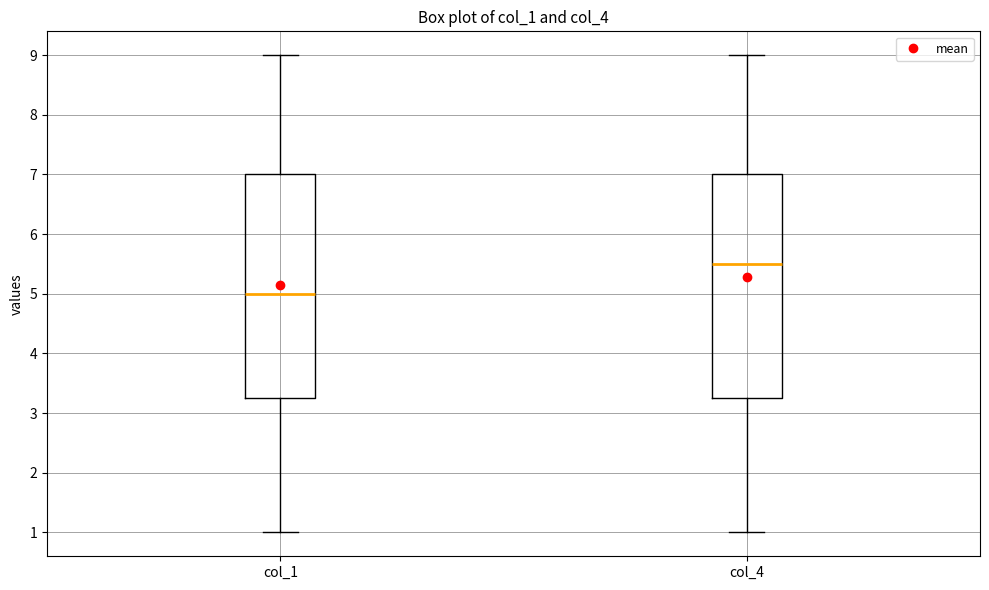

Which box's median line is the lowest?

col_1